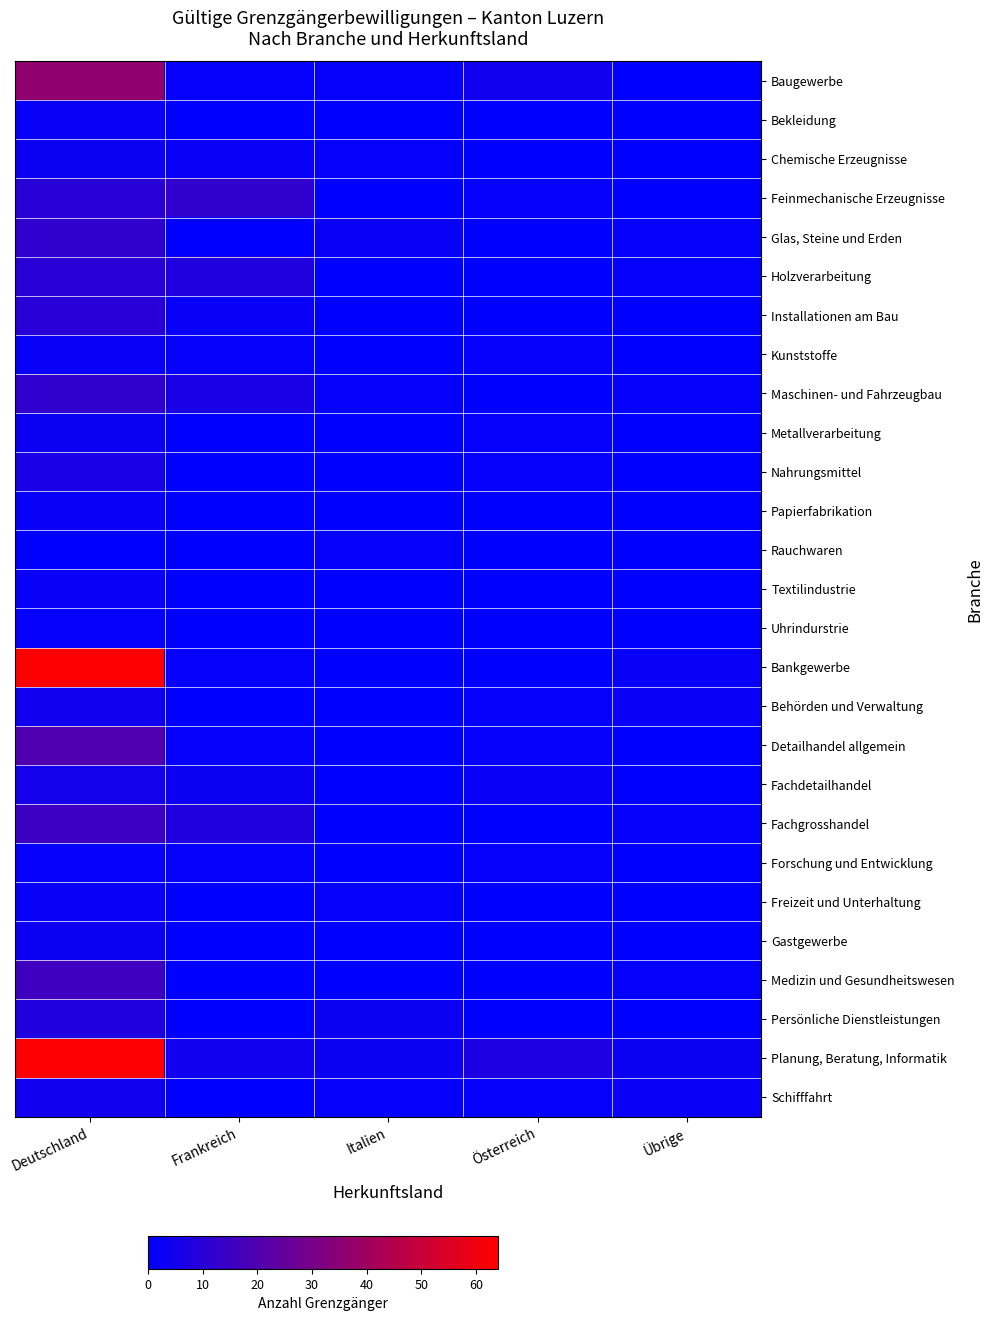

Which label corresponds to the largest value in the chart?

Deutschland